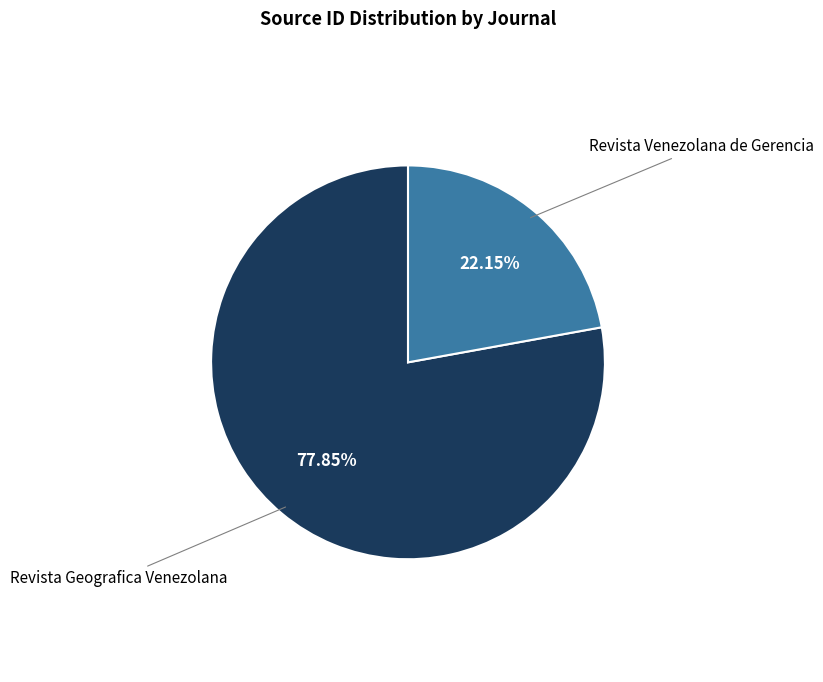

Does any single category account for the majority?

Yes